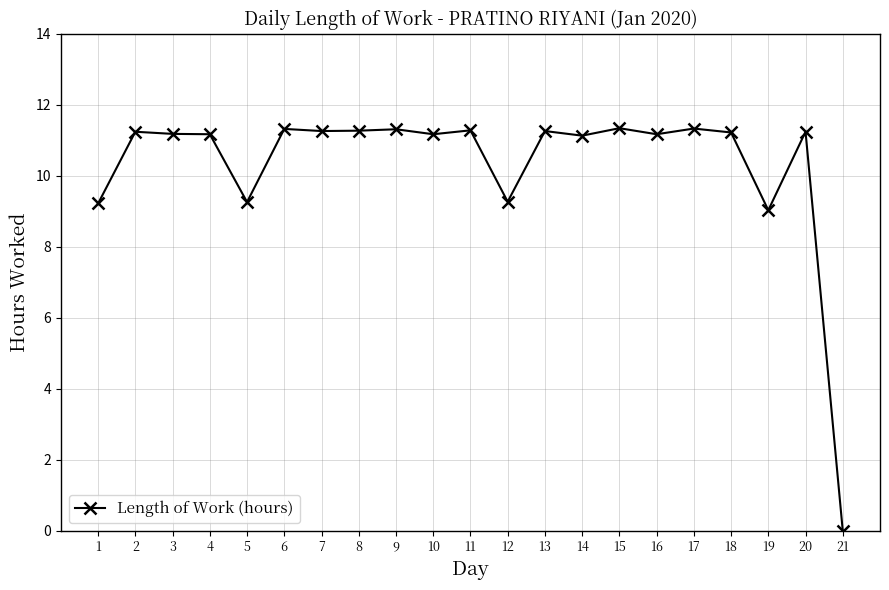

True or false: the data has more than 2 interior local peaks.

True